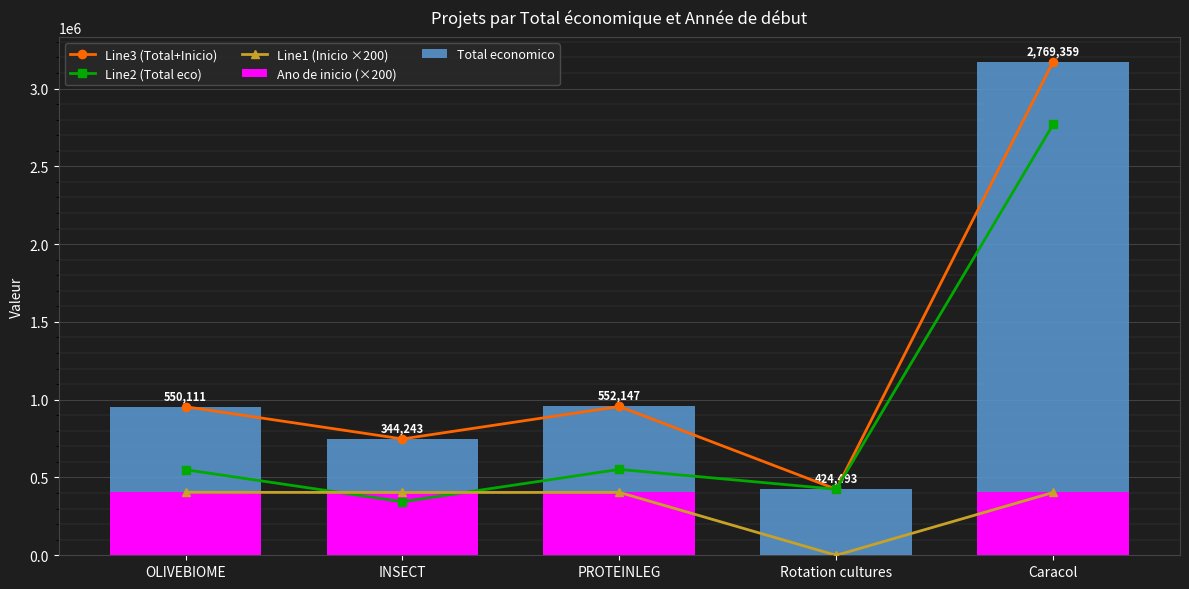

What is the maximum value shown in the chart?

3172959